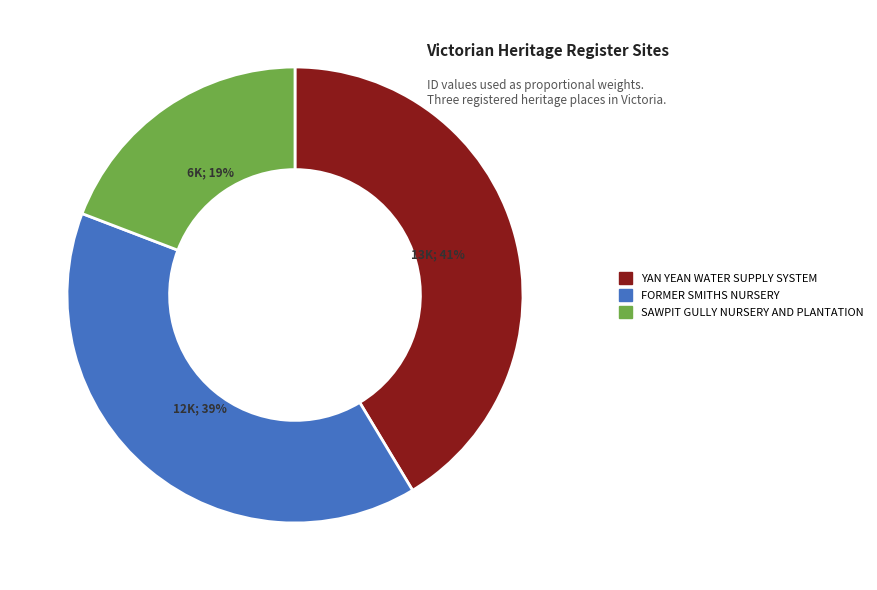

Combined, do FORMER SMITHS NURSERY and SAWPIT GULLY NURSERY AND PLANTATION account for over 50%?

Yes